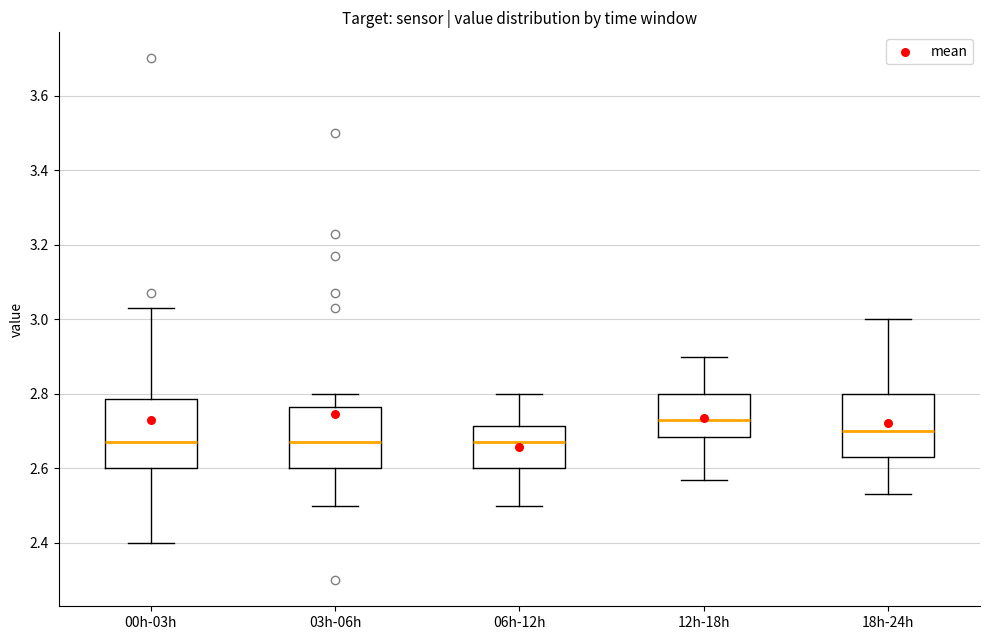

Reading left to right, transcribe this box plot: for each box, give where its median line is, the range the box spans, and where its two whiskers end, as read against the y-axis. The values are not printed on the chart, so give them approximately, as read against the axis.

00h-03h: median 2.68, box 2.60 to 2.78, whiskers 2.40 to 3.04
03h-06h: median 2.68, box 2.60 to 2.76, whiskers 2.50 to 2.80
06h-12h: median 2.68, box 2.60 to 2.72, whiskers 2.50 to 2.80
12h-18h: median 2.74, box 2.68 to 2.80, whiskers 2.58 to 2.90
18h-24h: median 2.70, box 2.64 to 2.80, whiskers 2.54 to 3.00